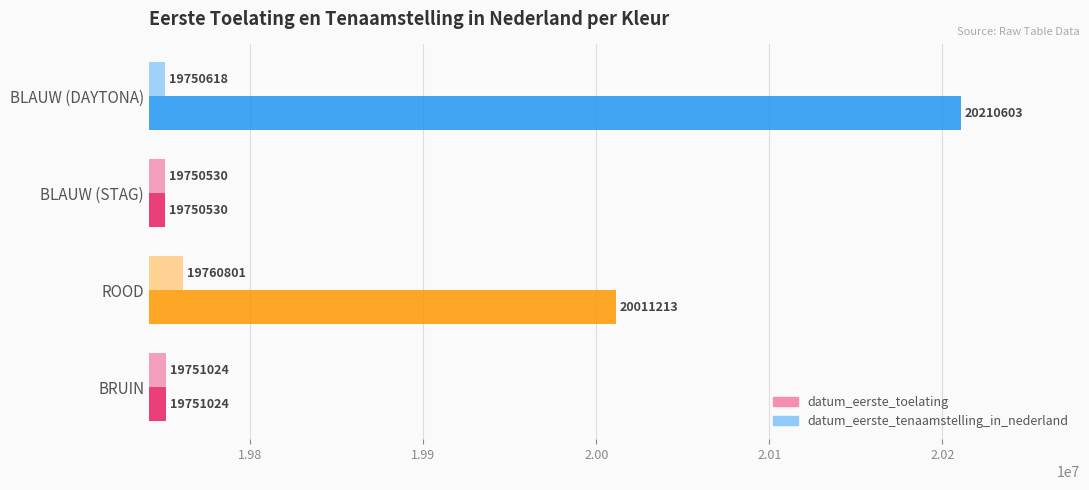

At which category is the sum across all series the highest?

BLAUW (DAYTONA)